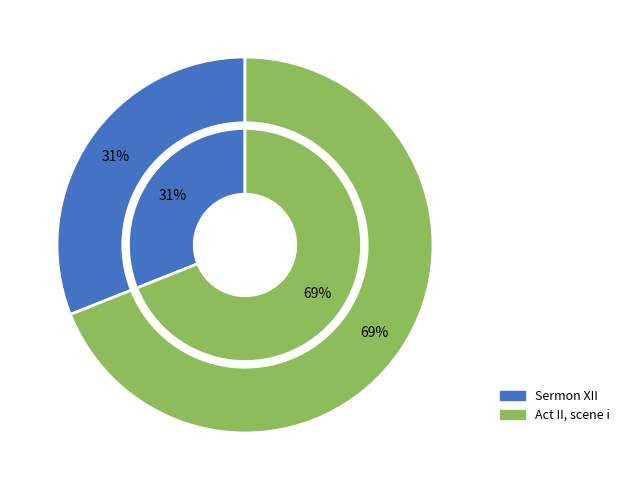

To the nearest percent, what is the difference between the largest and smallest slice percentages?

38%